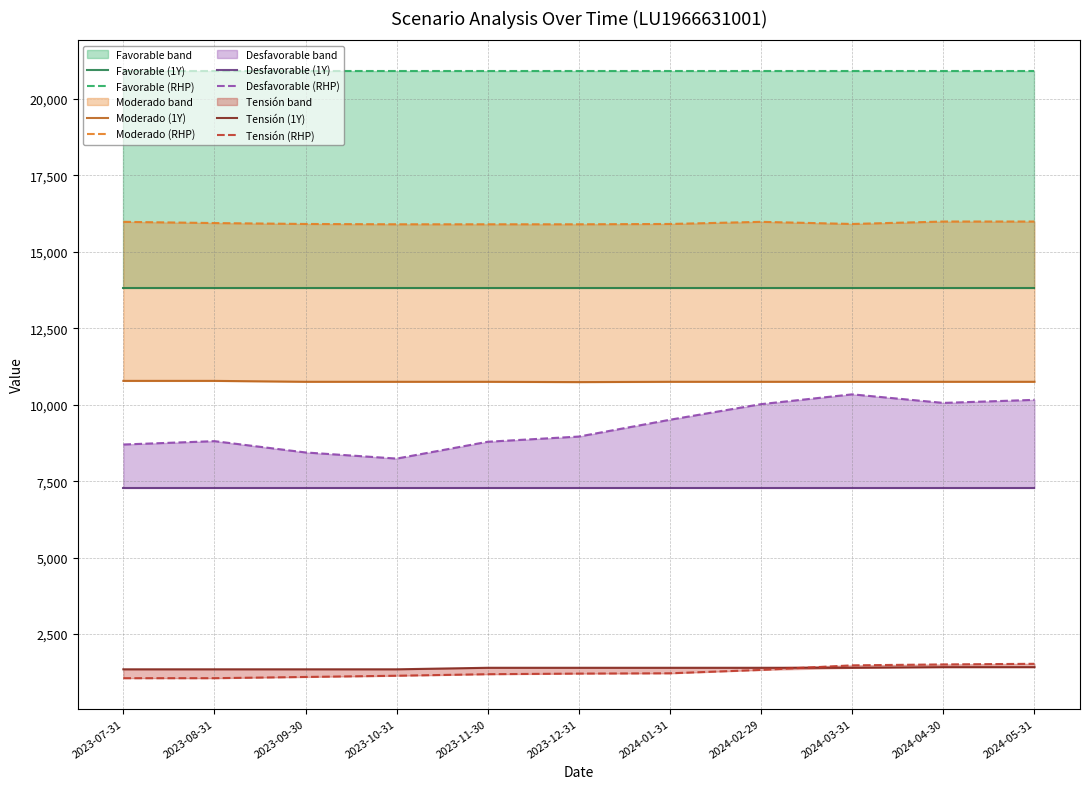

At which label does Moderado (1Y) reach its peak?

2023-07-31